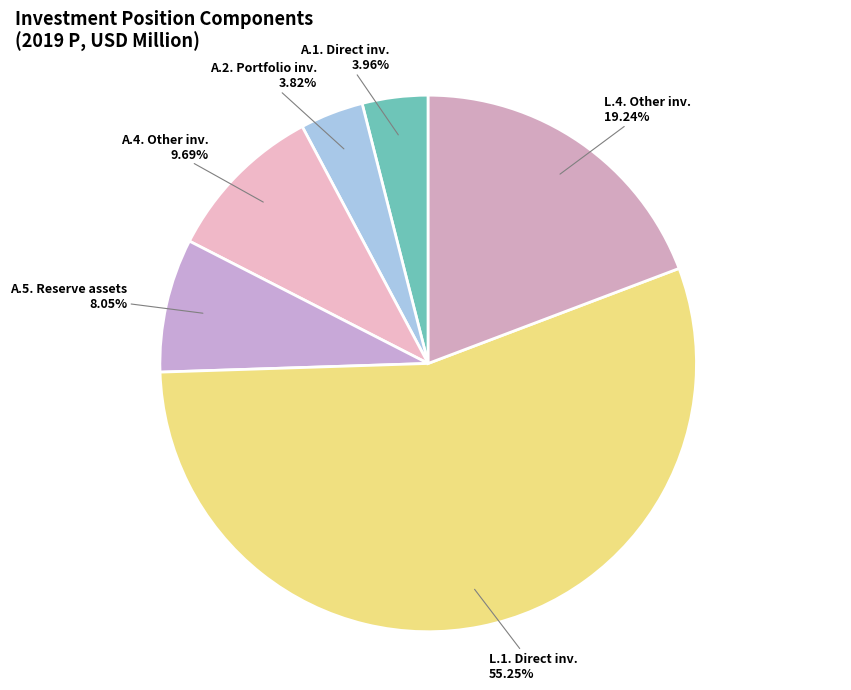

Is there a majority slice in this chart?

Yes